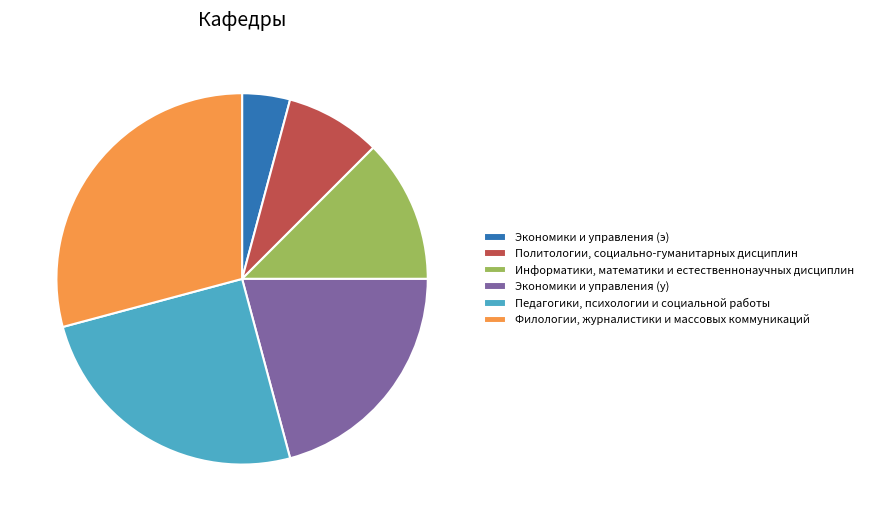

What is the ratio of the value at Экономики и управления (у) to the value at Политологии, социально-гуманитарных дисциплин?

2.5